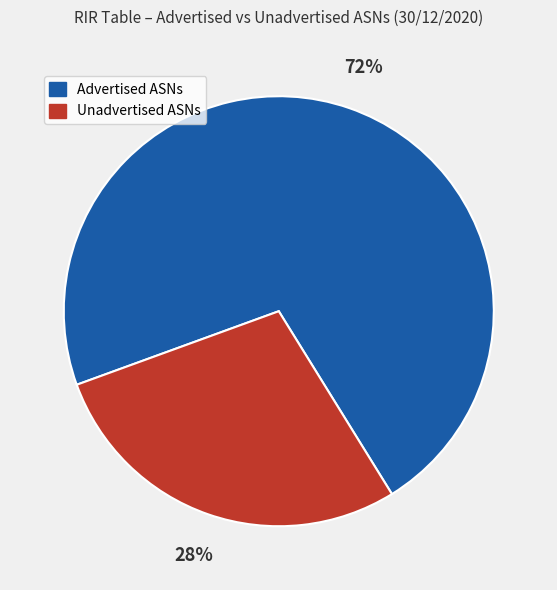

To the nearest percent, what is the combined percentage of Advertised ASNs and Unadvertised ASNs?

100%